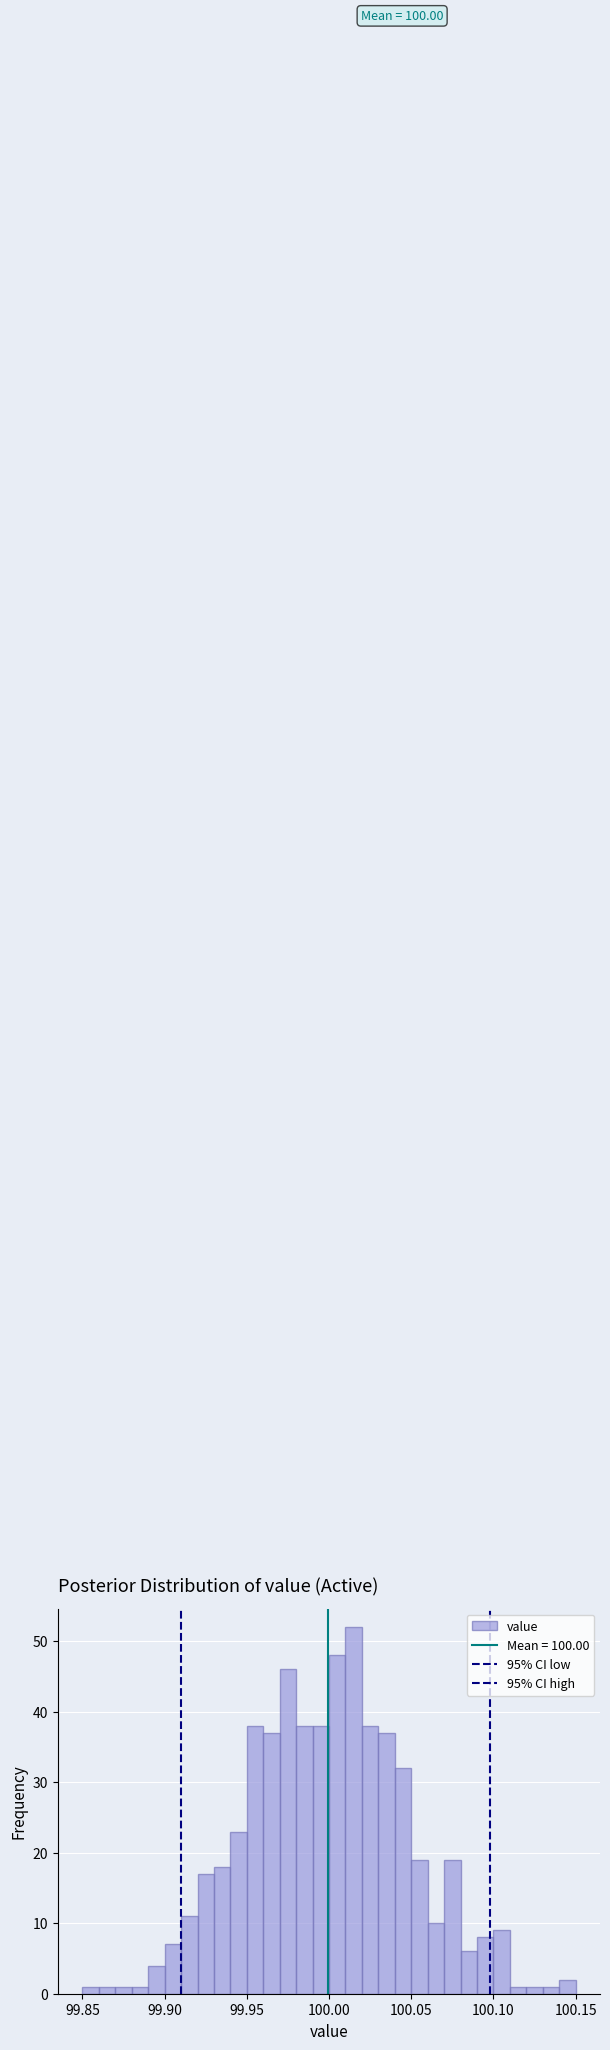

Read against the x-axis, roughly where is the centre of the tallest bar?

100.015